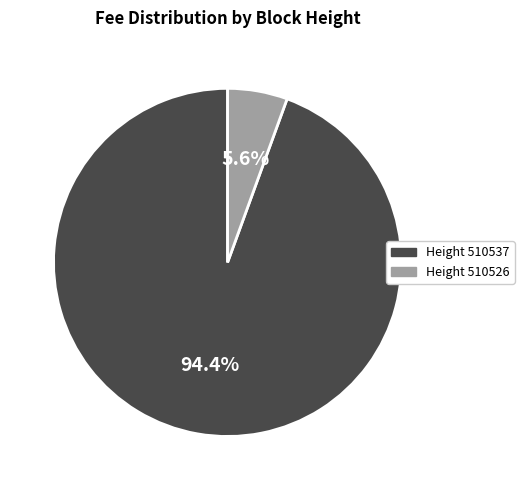

Do Height 510526 and Height 510537 together represent more than half of the pie?

Yes